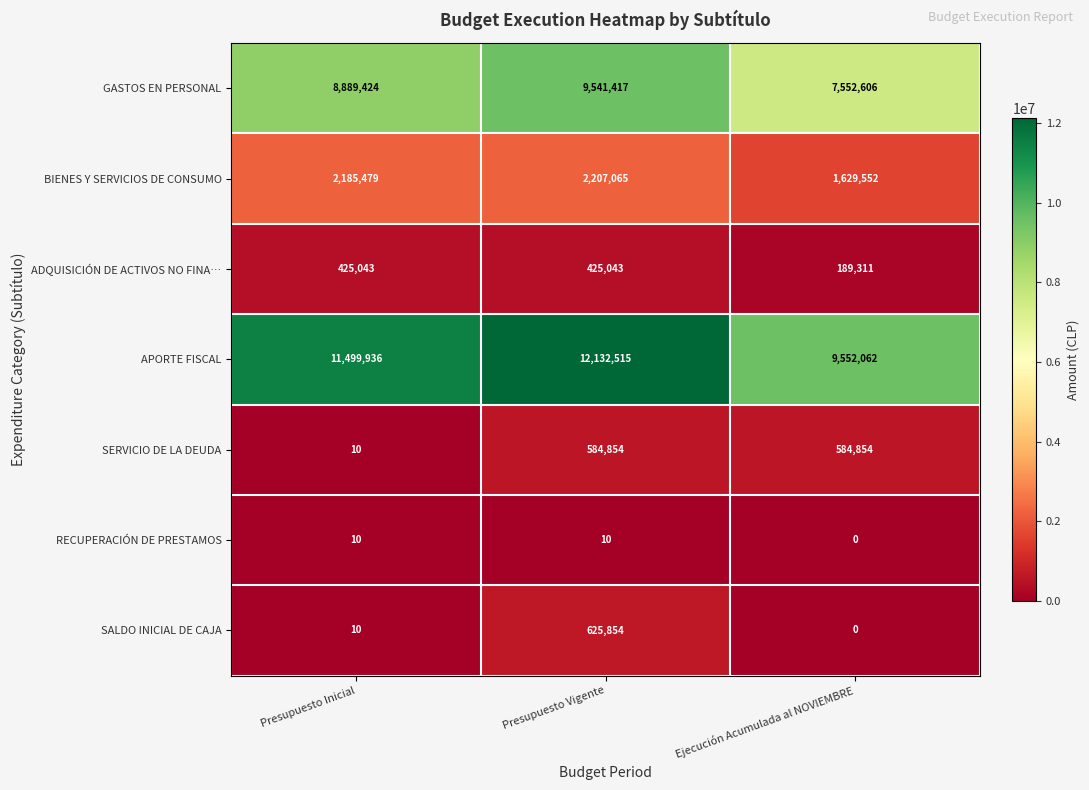

What is the greatest value displayed?

12132515